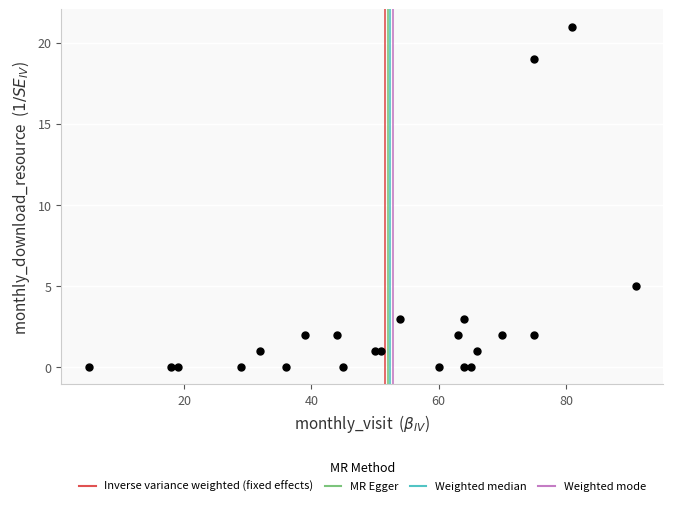

What is the range of X values (max minus min)?

86